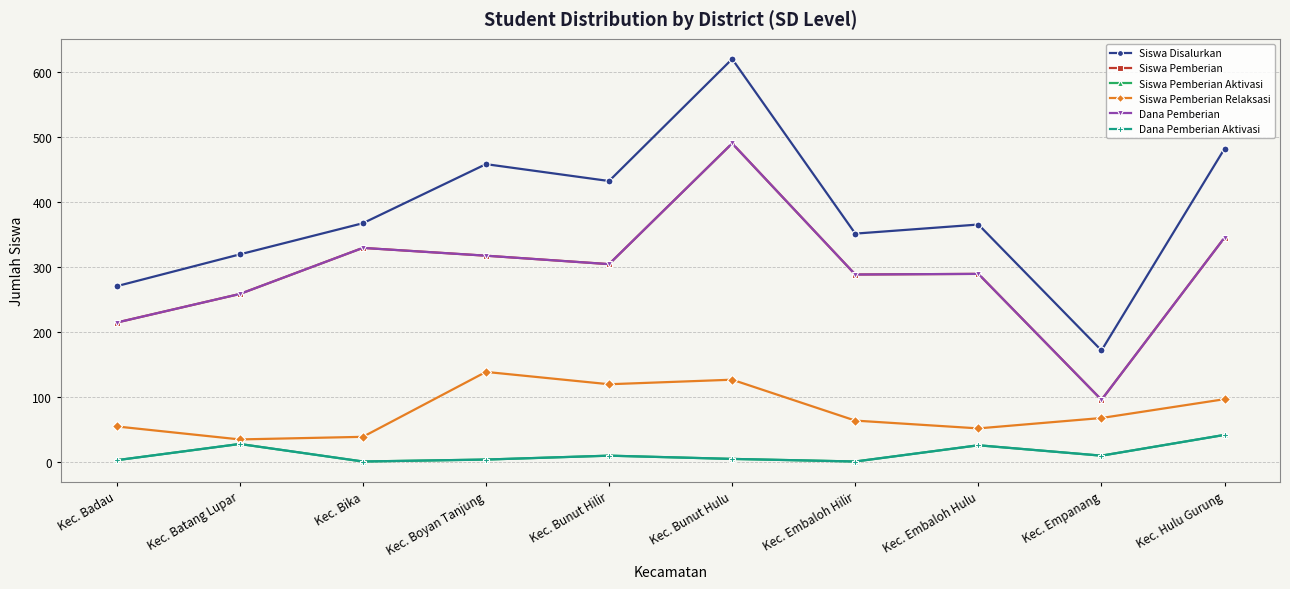

At how many categories does at least one series exceed 419?

4